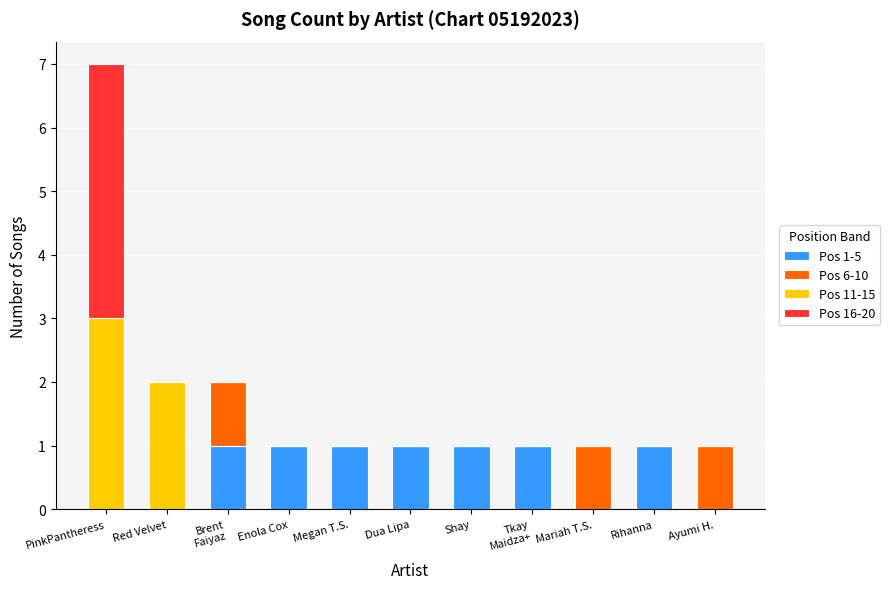

True or false: Pos 1-5 has a value of 1 at Shay.

True